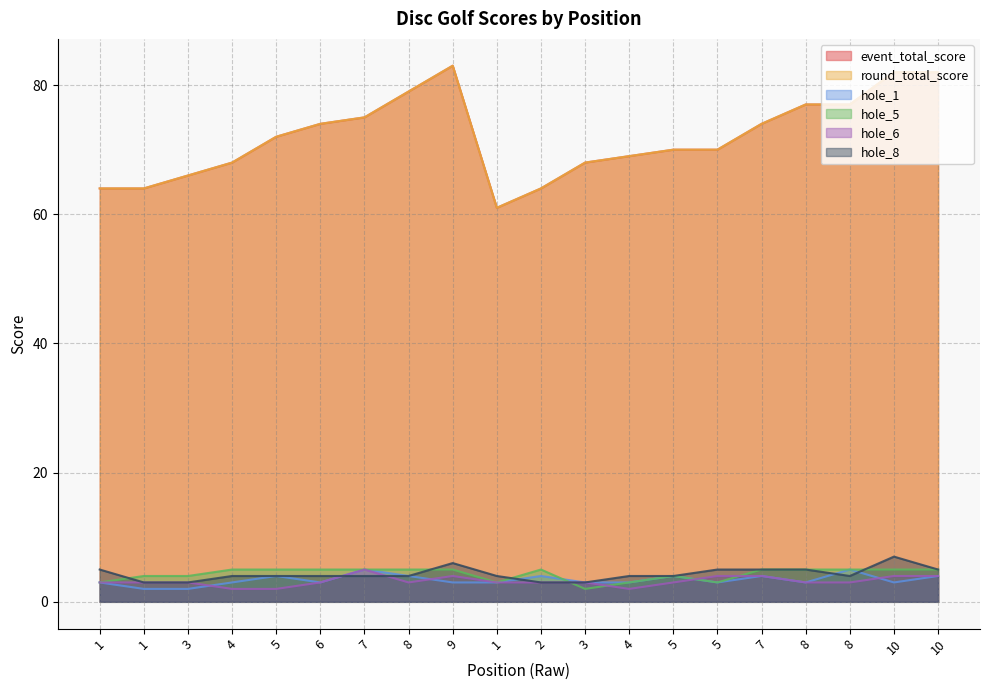

Reading right to left, what are all the values shown in this chart?

event_total_score: 10=82	10=82	8=77	8=77	7=74	5=70	5=70	4=69	3=68	2=64	1=61	9=83	8=79	7=75	6=74	5=72	4=68	3=66	1=64	1=64
round_total_score: 10=82	10=82	8=77	8=77	7=74	5=70	5=70	4=69	3=68	2=64	1=61	9=83	8=79	7=75	6=74	5=72	4=68	3=66	1=64	1=64
hole_1: 10=4	10=3	8=5	8=3	7=4	5=3	5=4	4=3	3=3	2=4	1=3	9=3	8=4	7=5	6=3	5=4	4=3	3=2	1=2	1=3
hole_5: 10=5	10=5	8=5	8=5	7=5	5=3	5=4	4=3	3=2	2=5	1=3	9=5	8=5	7=5	6=5	5=5	4=5	3=4	1=4	1=3
hole_6: 10=4	10=4	8=3	8=3	7=4	5=4	5=3	4=2	3=3	2=3	1=3	9=4	8=3	7=5	6=3	5=2	4=2	3=3	1=3	1=3
hole_8: 10=5	10=7	8=4	8=5	7=5	5=5	5=4	4=4	3=3	2=3	1=4	9=6	8=4	7=4	6=4	5=4	4=4	3=3	1=3	1=5